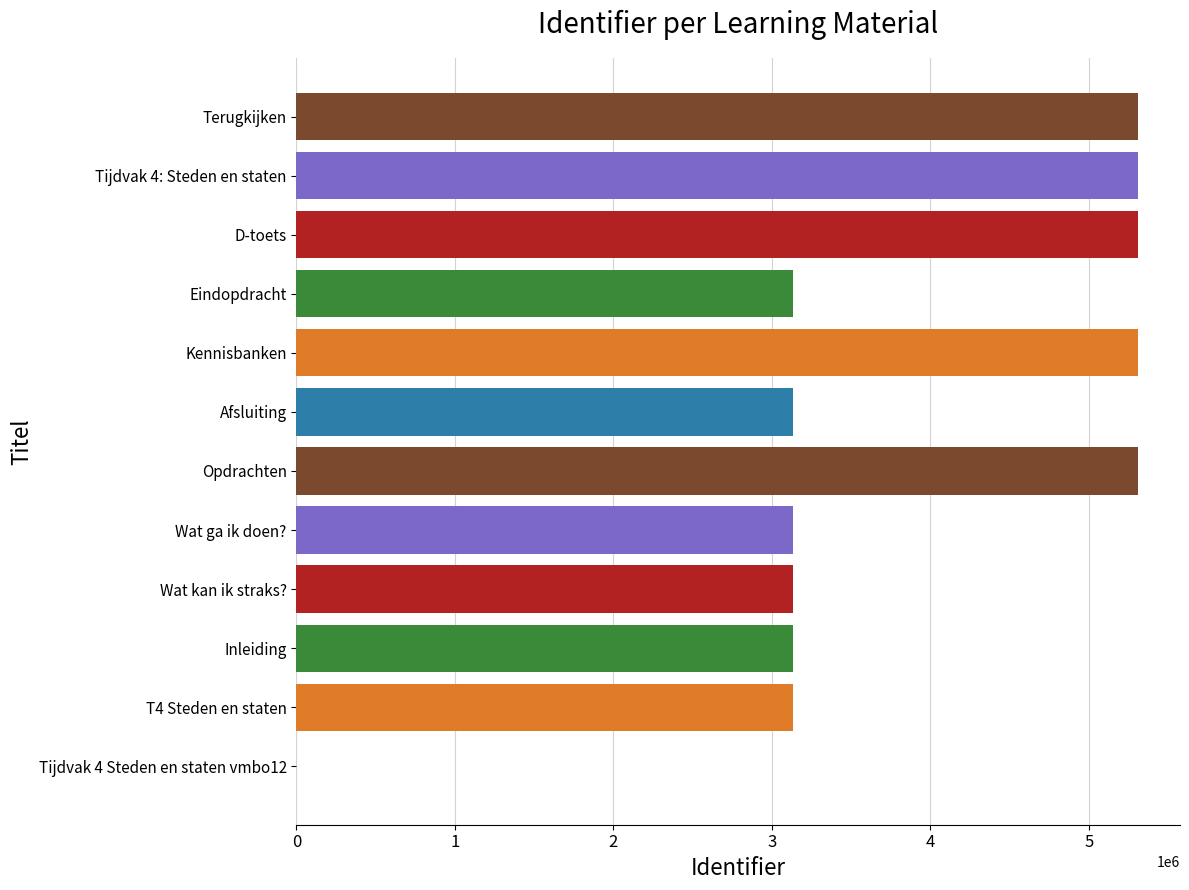

What is the sum of all values?

45354446